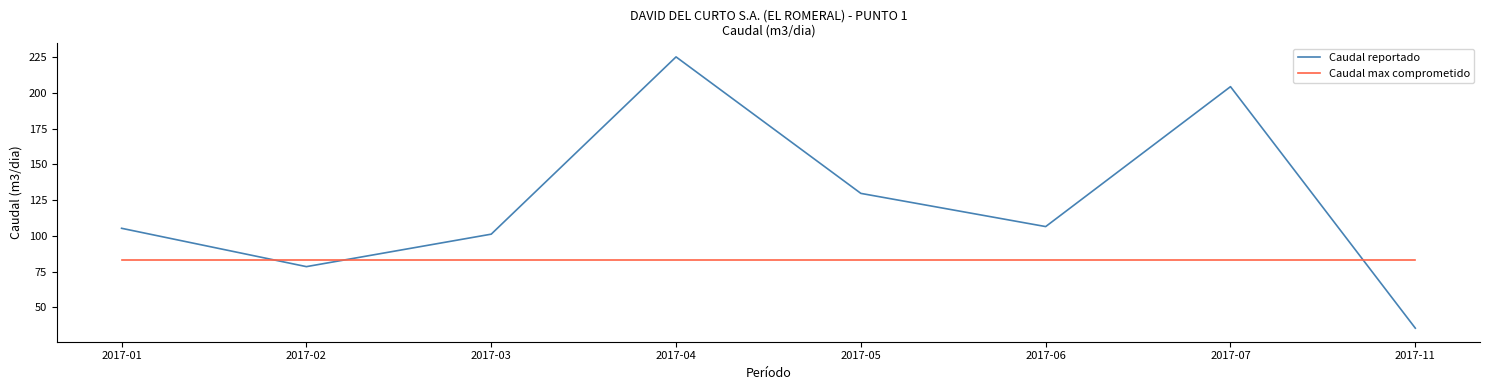

Rank the series by their maximum value, from highest to lowest.

Caudal reportado, Caudal max comprometido